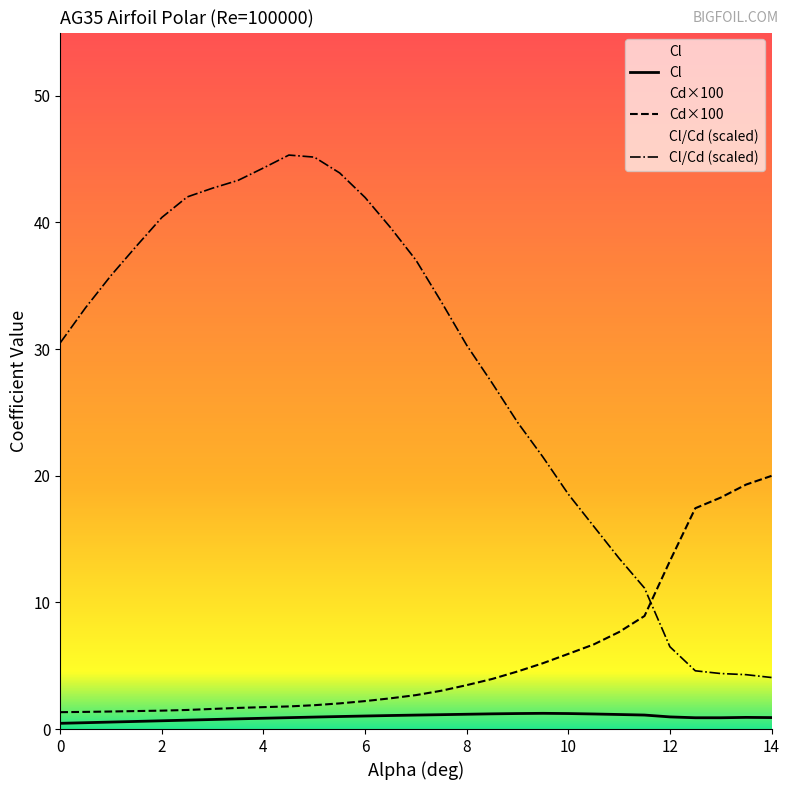

How many distinct data groups are displayed?

3